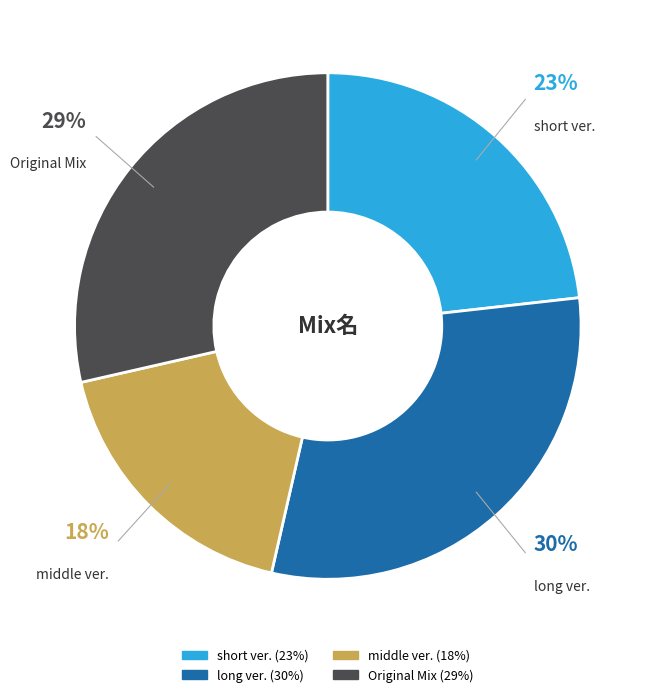

How many segments does this pie chart have?

4